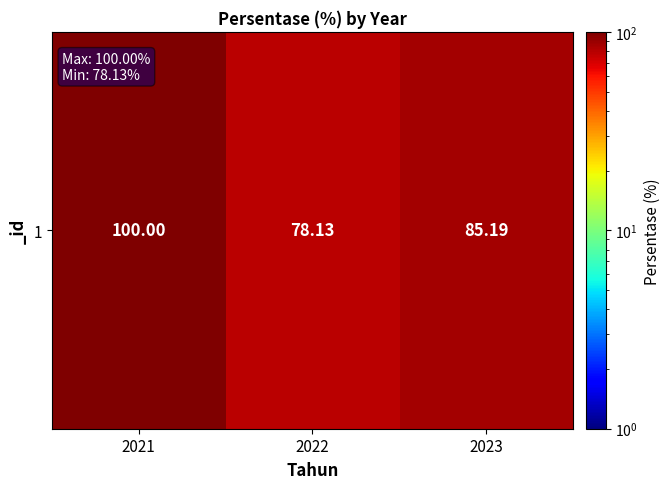

Rank the categories by value from lowest to highest.

2022, 2023, 2021